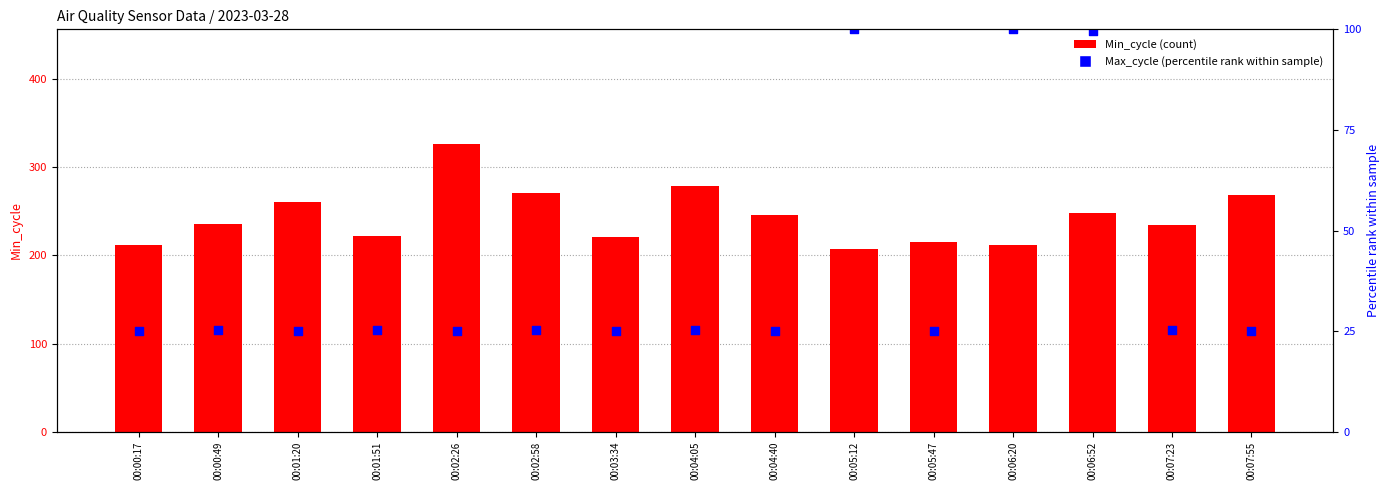

Which series contains the highest Y value?

Min_cycle (count)